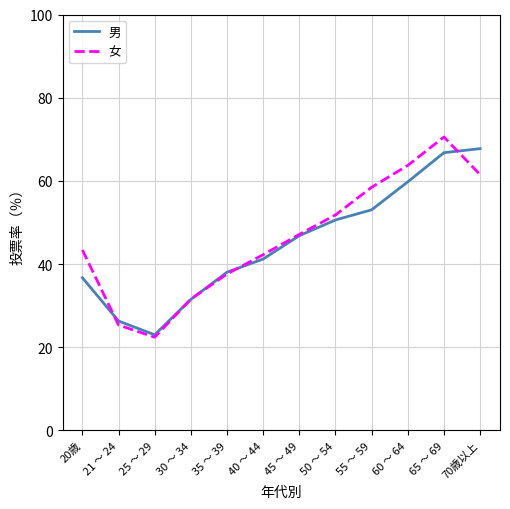

At which label does 女 reach its minimum?

25 ～ 29